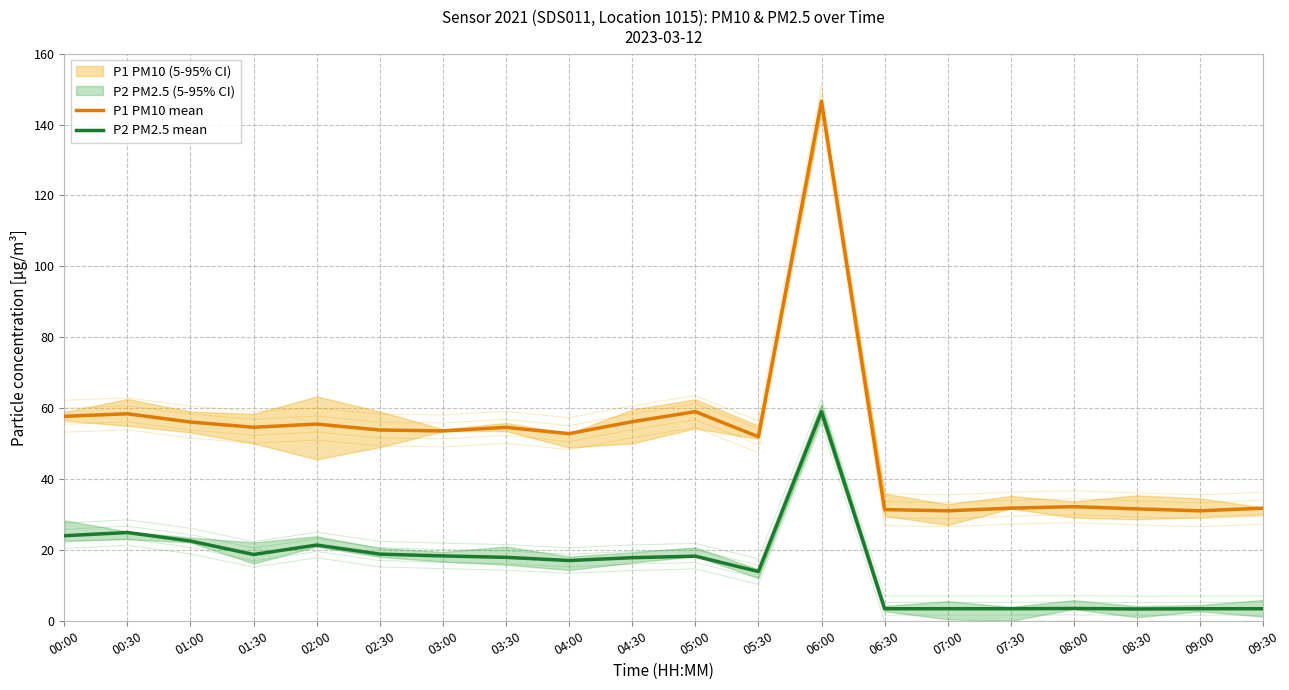

What is the spread (max minus min) of values at 02:00?

34.1